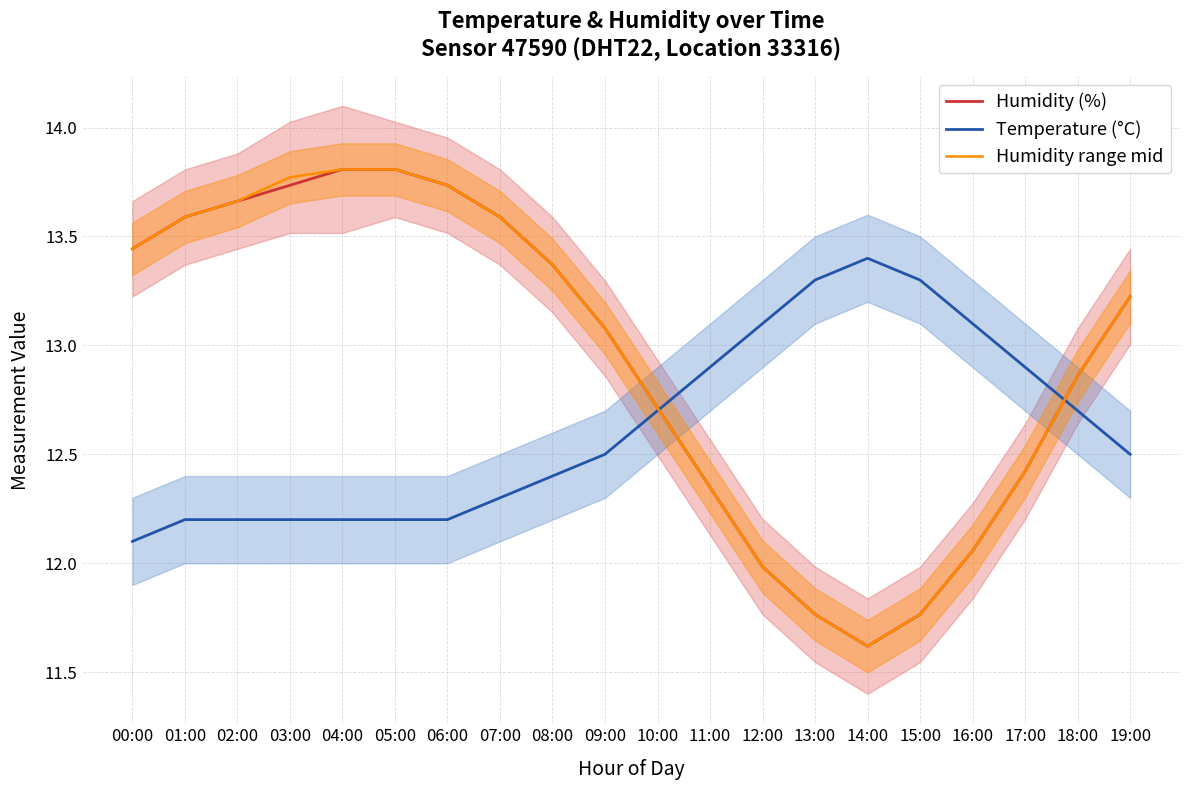

What is the difference between the second highest and second lowest values in the Humidity (%) series?

2.0